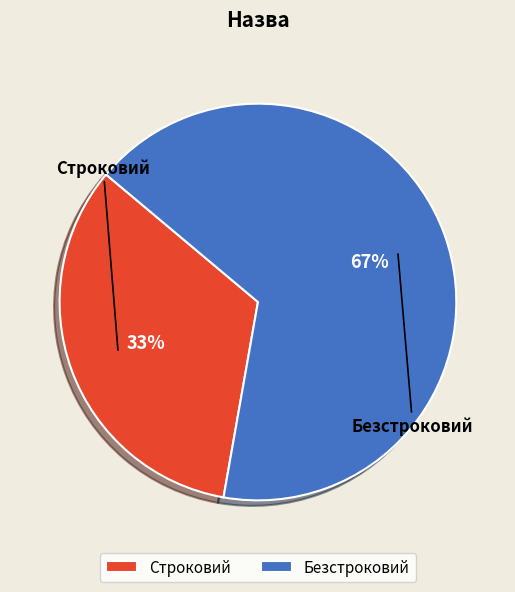

To the nearest percent, what is the combined percentage of Безстроковий and Строковий?

100%